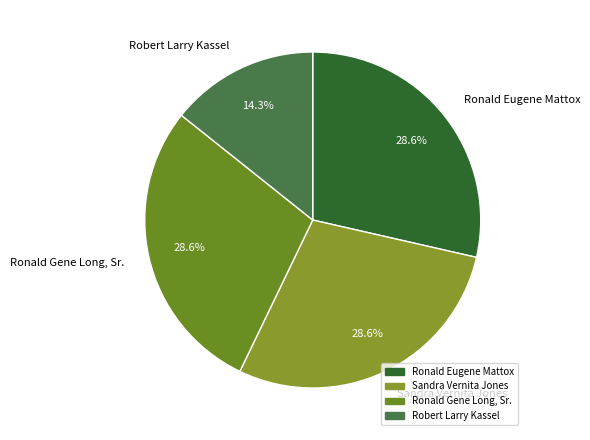

To the nearest percent, what is the combined percentage of Ronald Gene Long, Sr. and Ronald Eugene Mattox?

57%